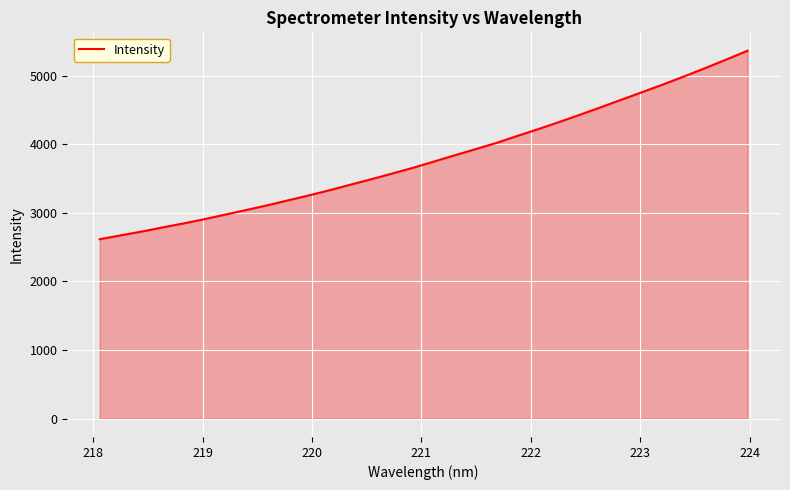

What is the maximum value shown in the chart?

5362.2